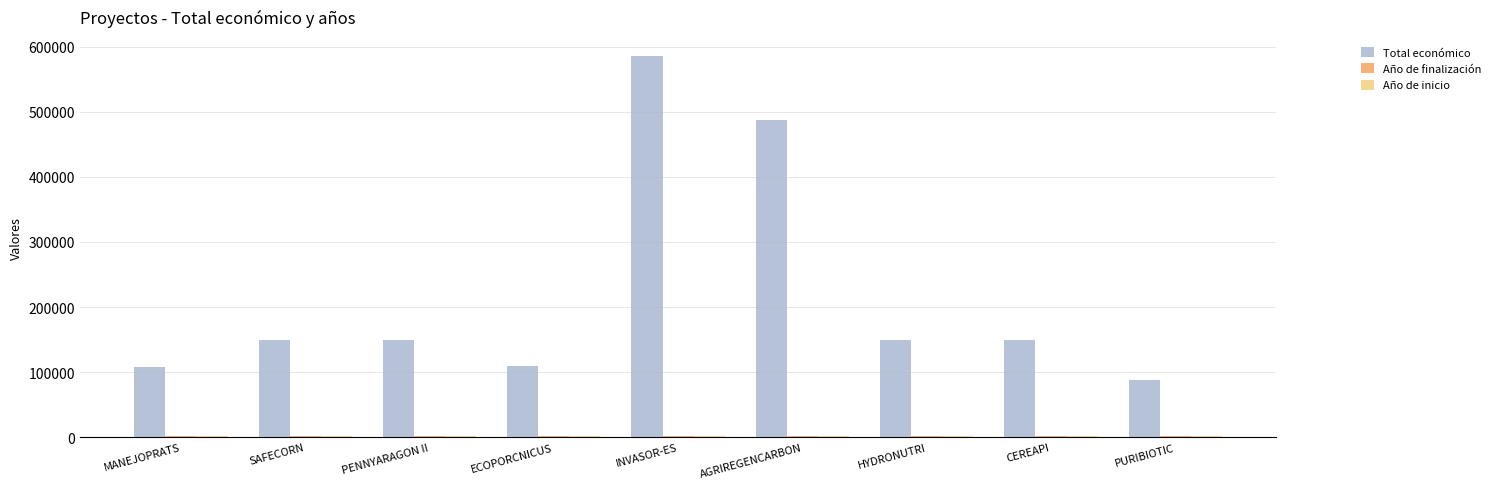

Is it true that Total económico equals 209600 at PENNYARAGON II?

False